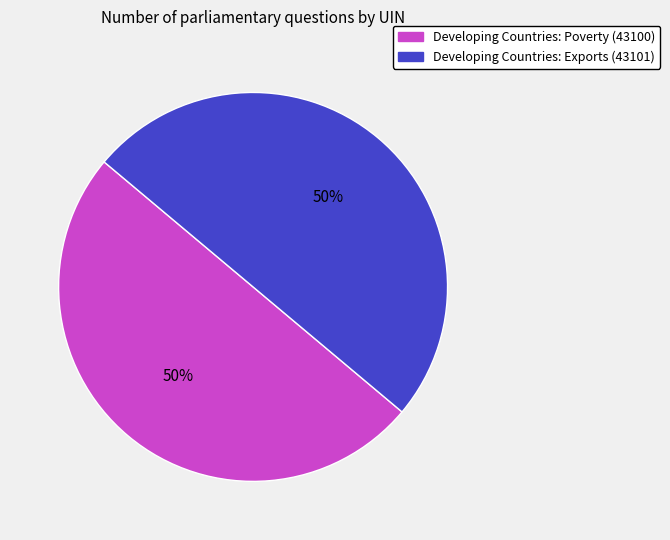

To the nearest percent, what is the average slice percentage?

50%